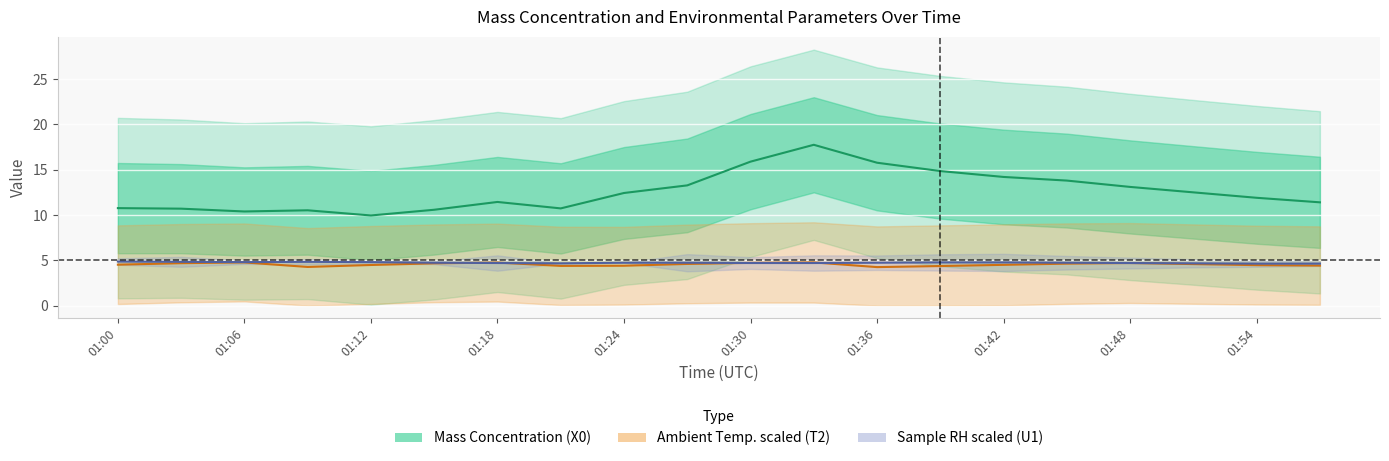

How many lines are shown in the chart?

3